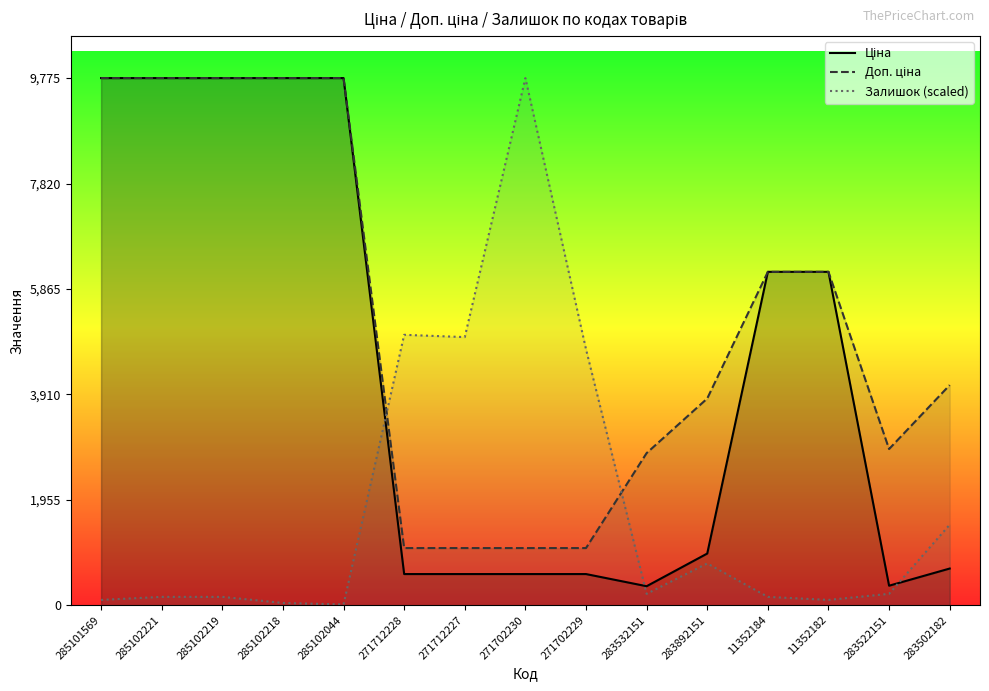

How many lines are shown in the chart?

3